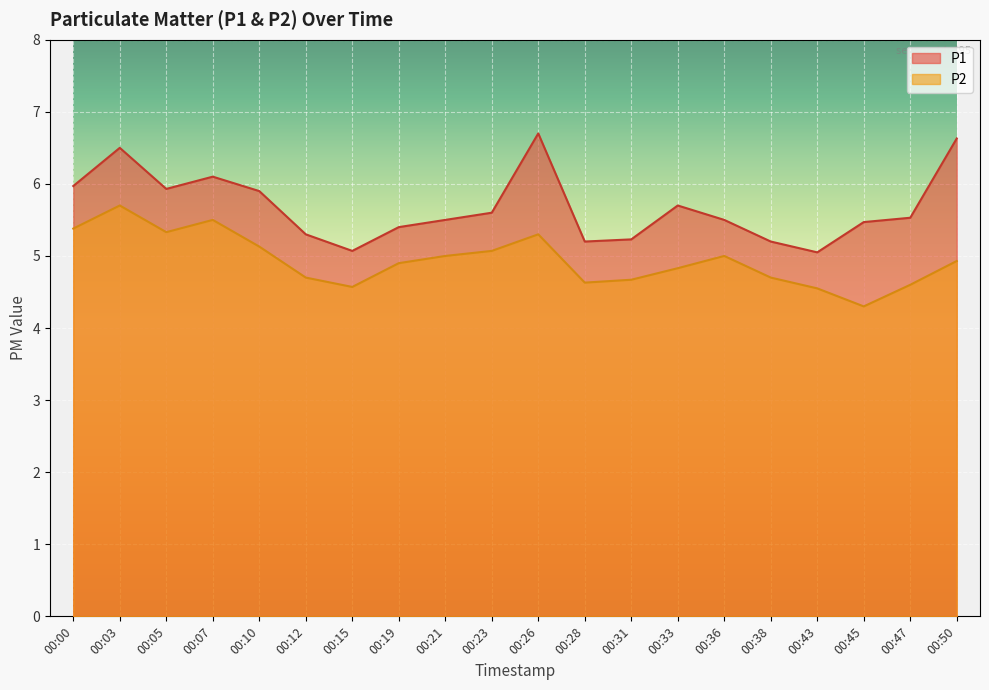

Rank the series at 00:10 from lowest to highest value.

P2, P1